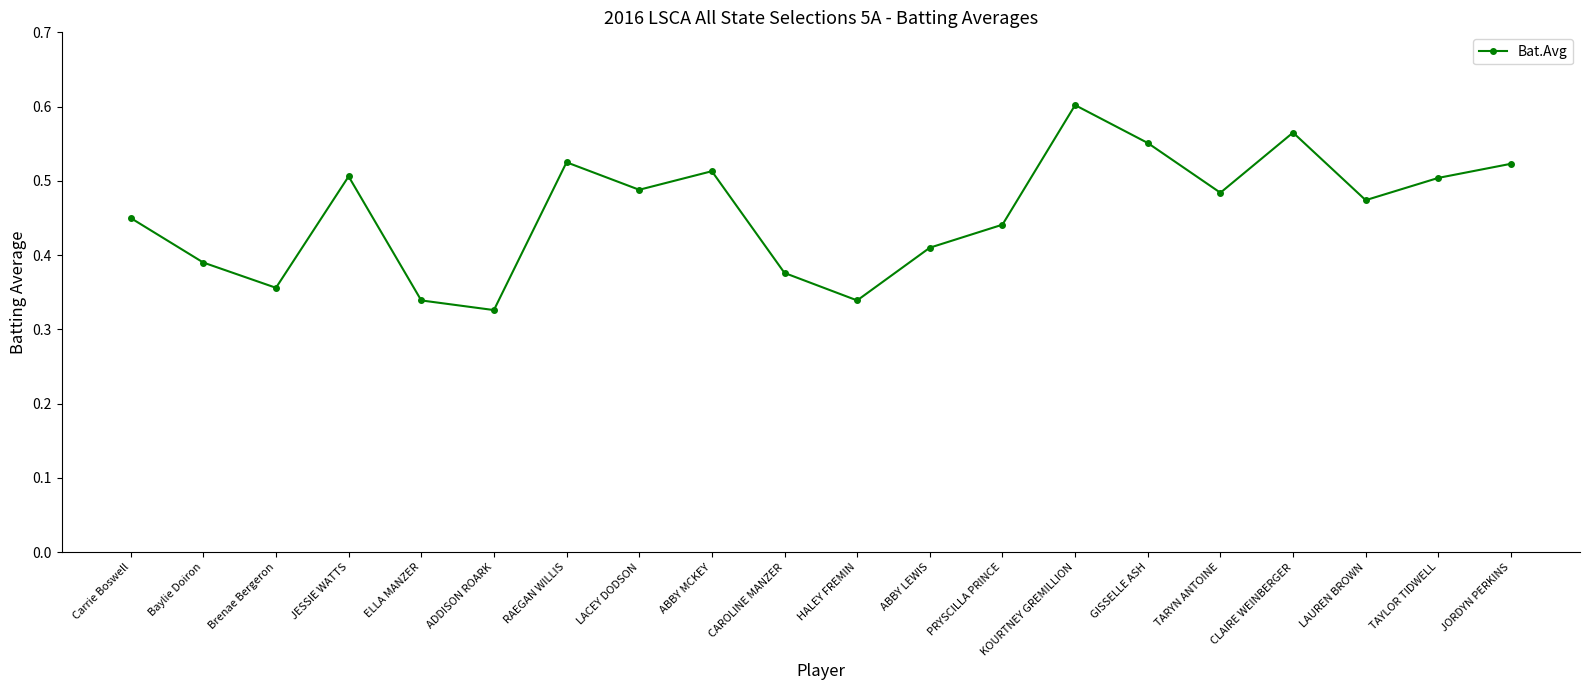

At which category does the chart reach its minimum across all series?

ADDISON ROARK